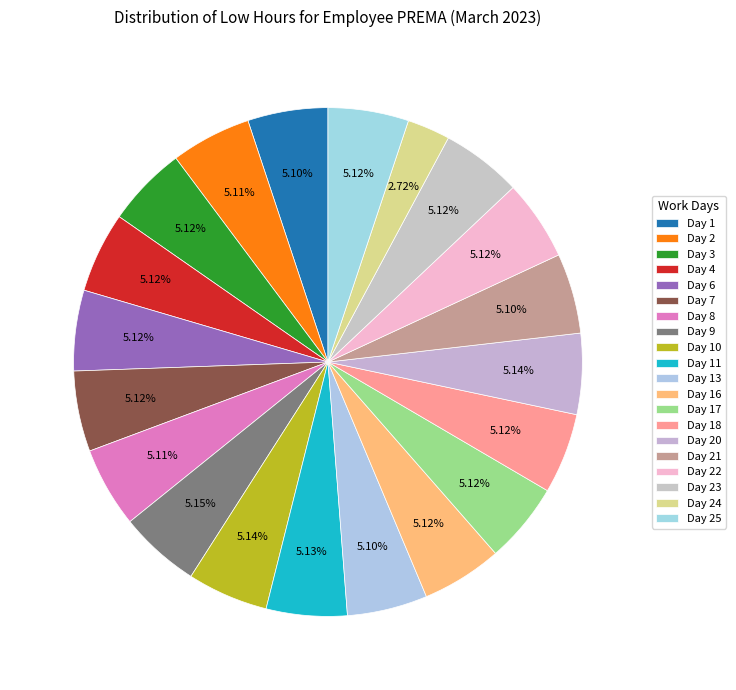

How many segments does this pie chart have?

20